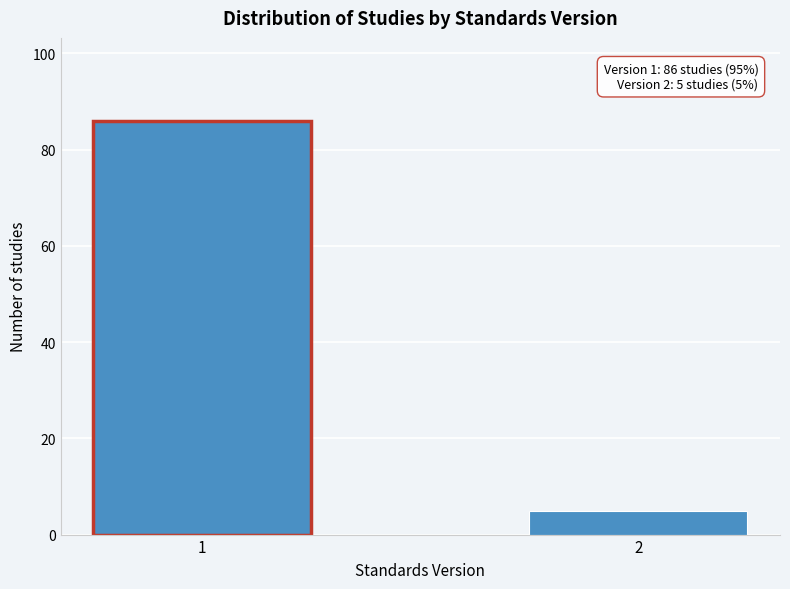

Reading right to left, what are all the values shown in this chart?

2=5	1=86